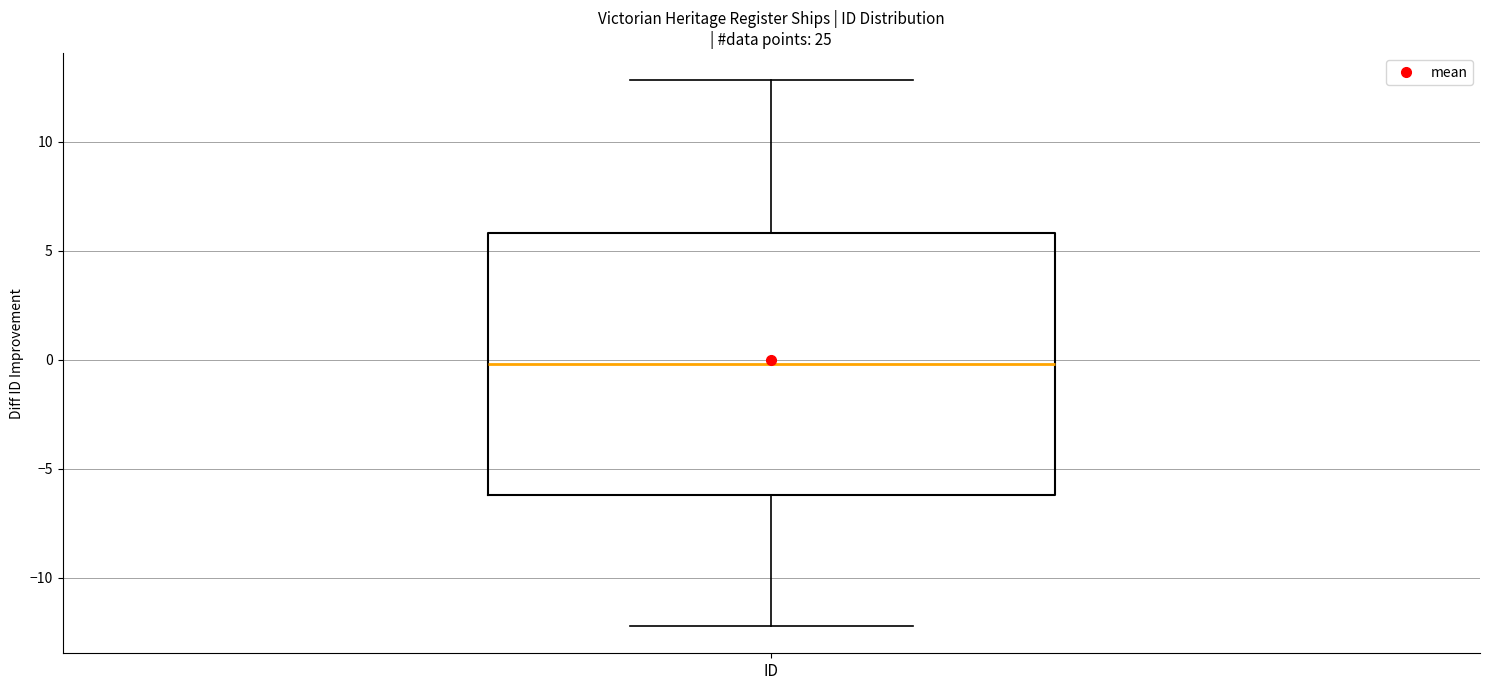

Where is the upper edge of the box for ID on the y-axis? The values are not printed on the chart, so give them approximately, as read against the axis.

6